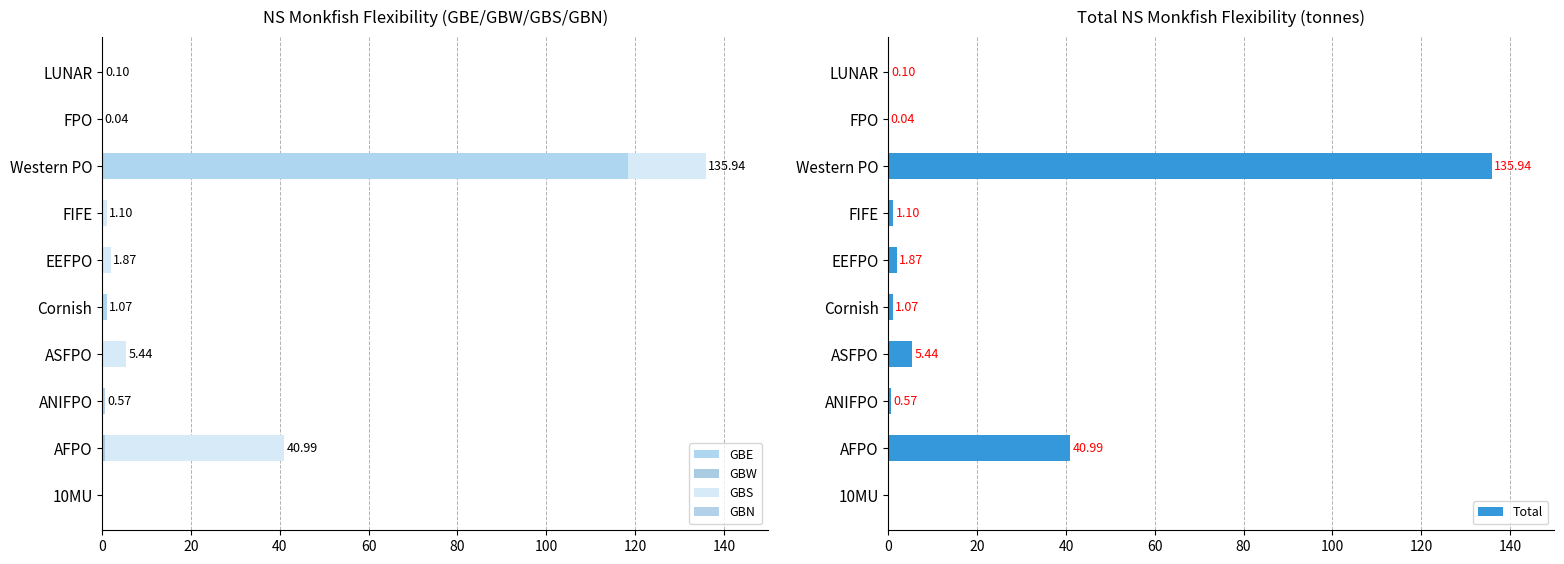

Where is Total nearest to the value 67?

AFPO